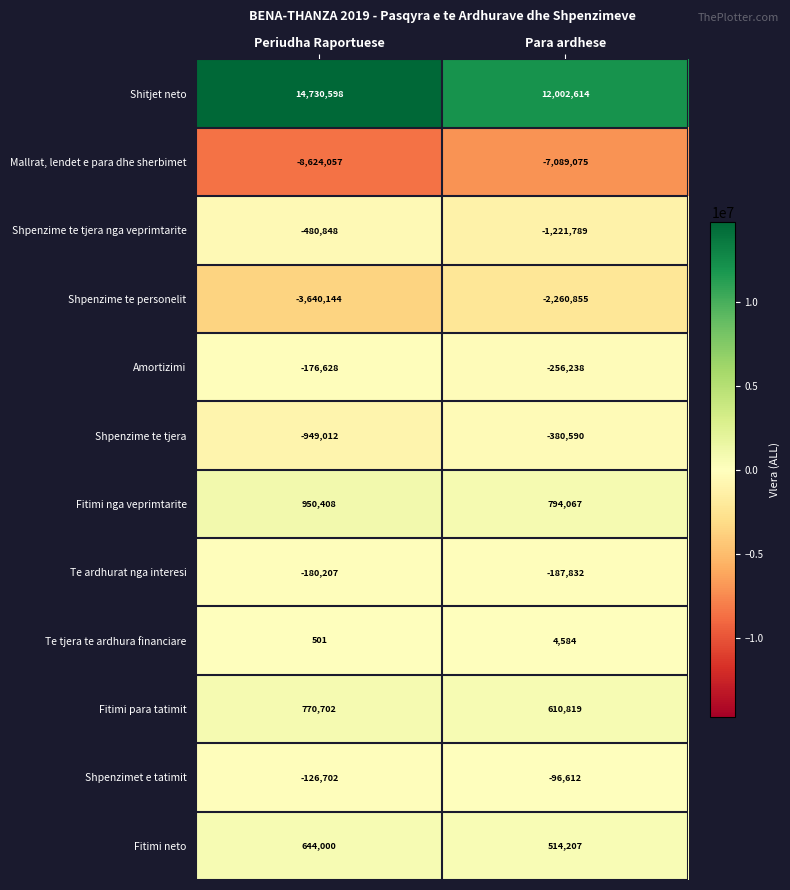

The Te tjera te ardhura financiare series shows 4584 at Para ardhese. True or false?

True